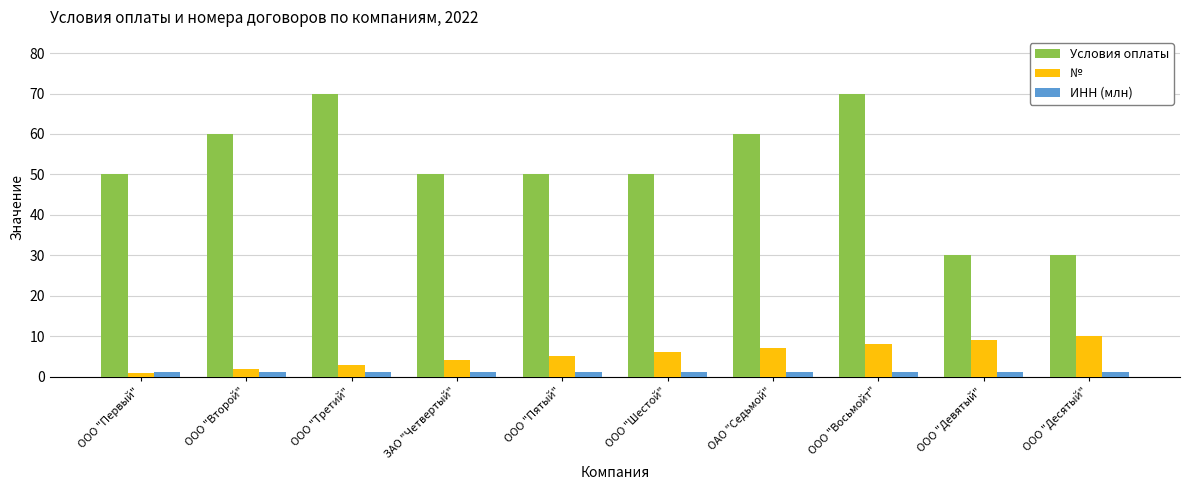

What is the maximum value for №?

10.0